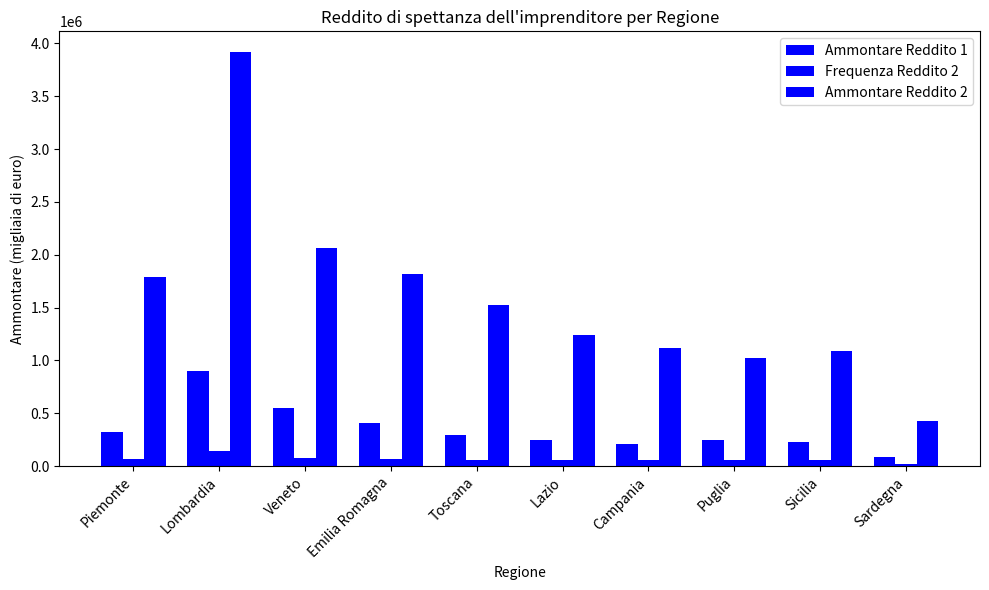

At which label does Frequenza Reddito 2 first exceed 61886?

Piemonte